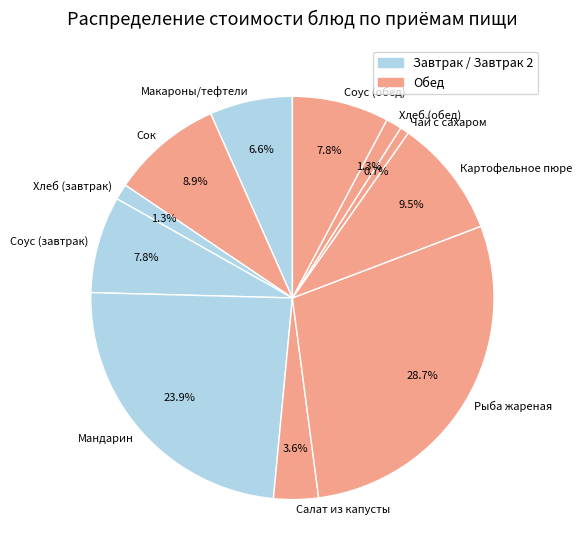

What percentage is NOT represented by Соус (завтрак)?

92.2%